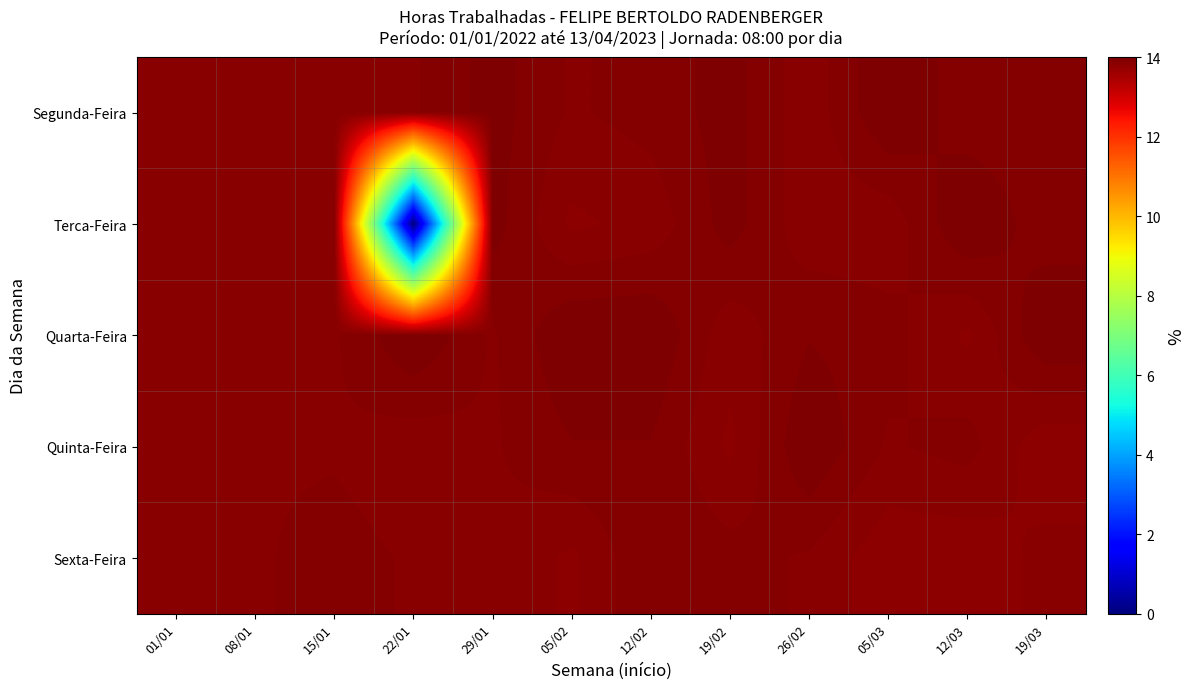

Is the value of Quinta-Feira at 01/01 greater than the value of Terca-Feira at 29/01?

No